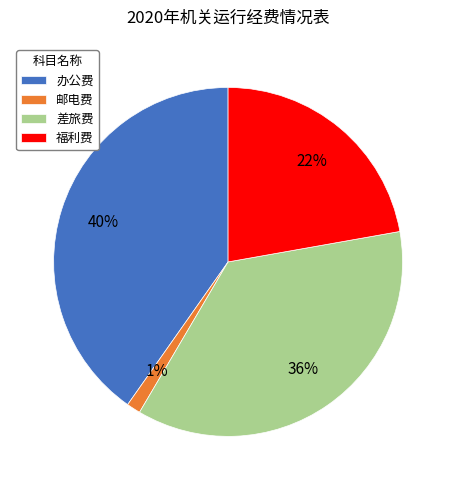

Combined, do 办公费 and 邮电费 account for over 50%?

No